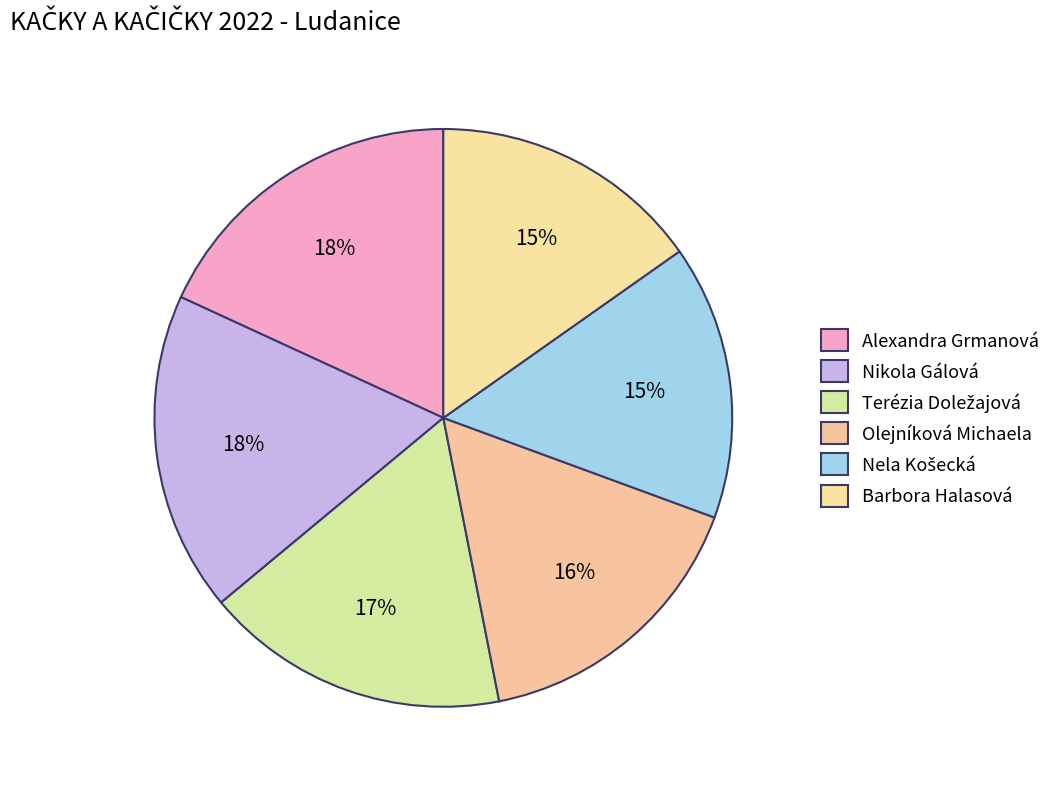

How many segments does this pie chart have?

6